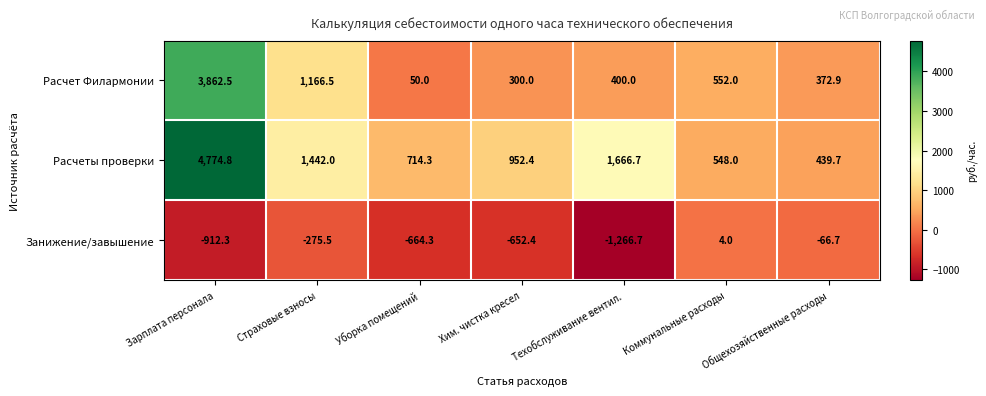

The value of Расчет Филармонии at Техобслуживание вентил. is 629.7. True or false?

False